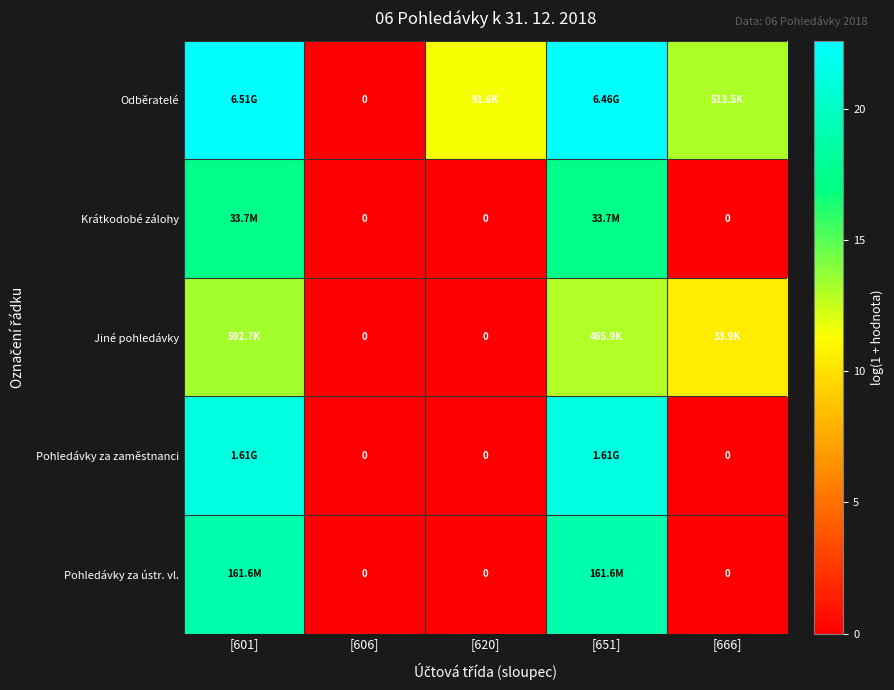

Which series has the widest spread of values?

Odběratelé